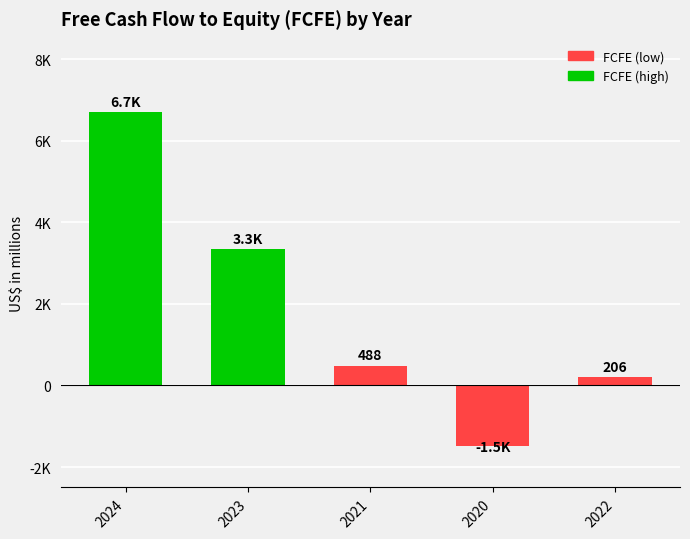

Are the bars horizontal?

No